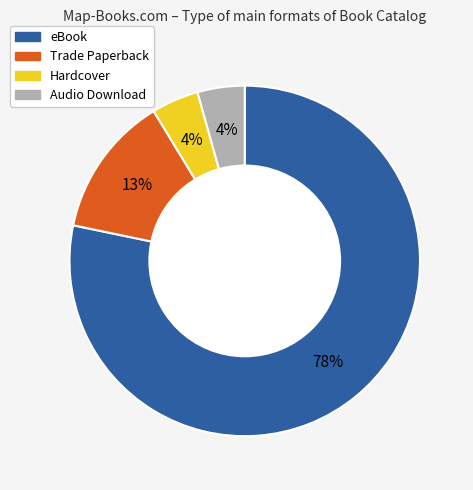

To the nearest percent, what percentage of the pie is Audio Download?

4%